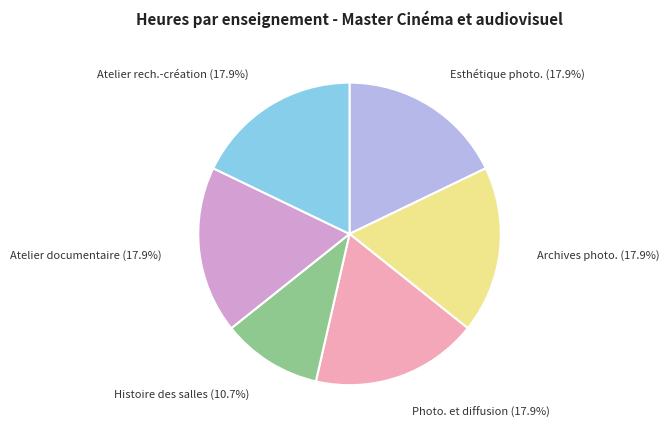

Is there a majority slice in this chart?

No